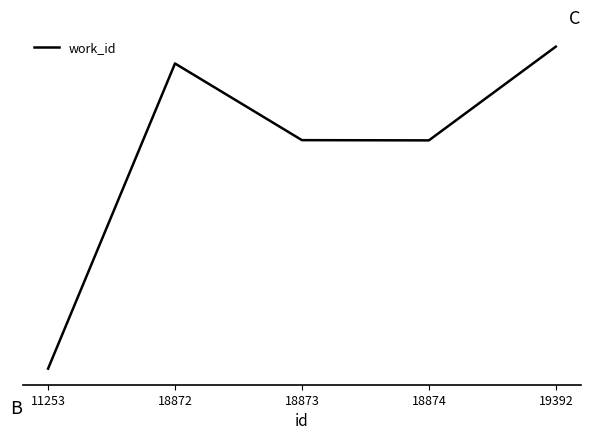

What is the difference between the values at 19392 and 18874?

823